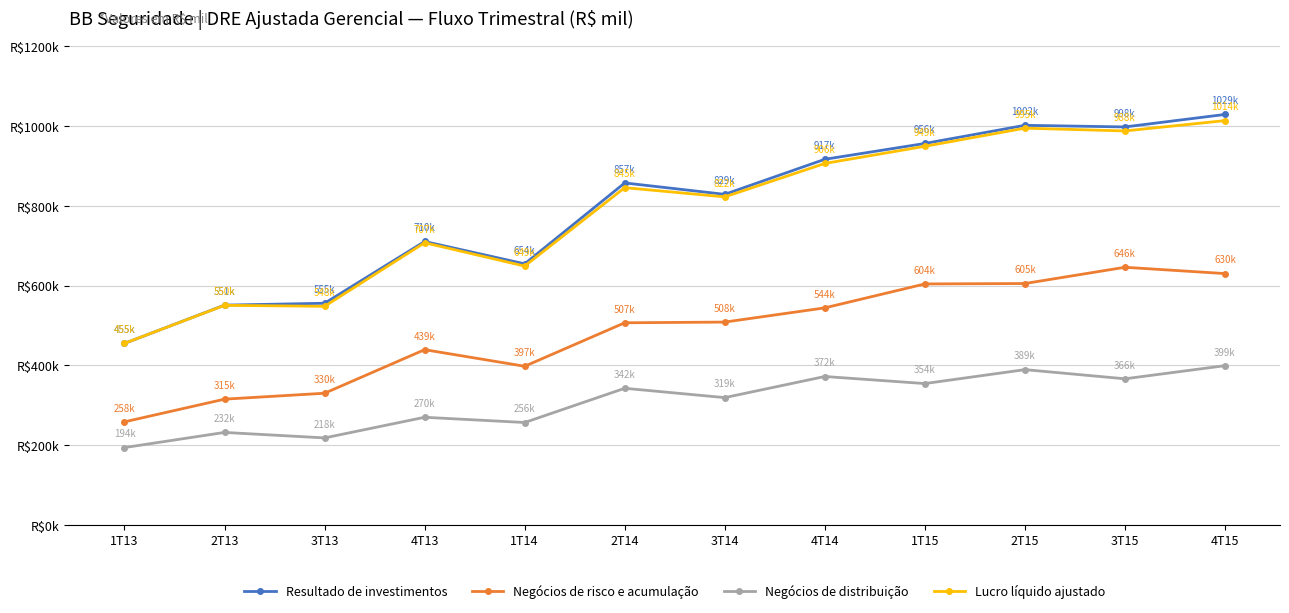

List the series in order of their peak value, lowest first.

Negócios de distribuição, Negócios de risco e acumulação, Lucro líquido ajustado, Resultado de investimentos